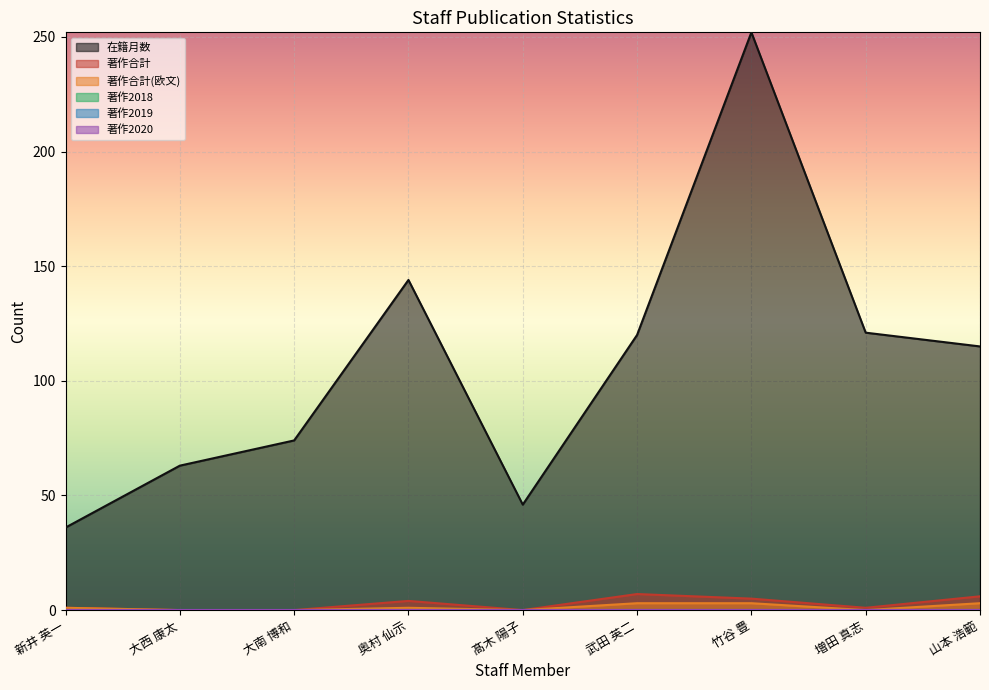

What is the label of the 2nd point from the left?

大西 康太